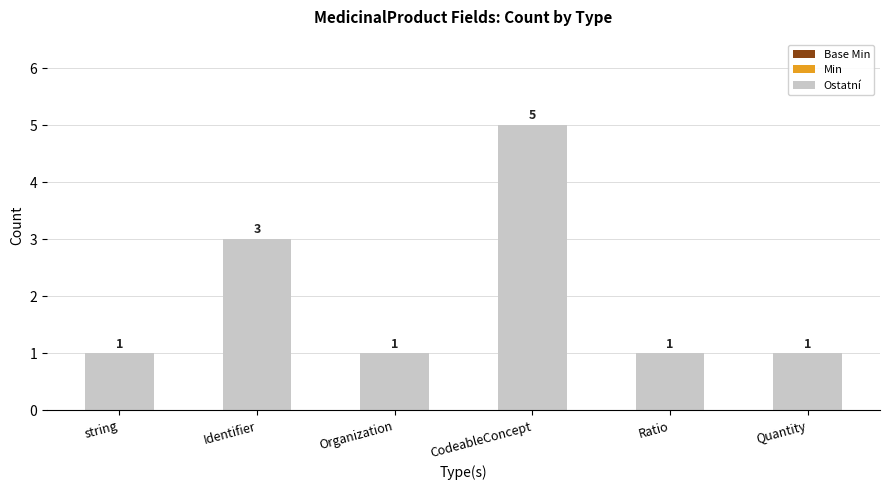

Where is the data nearest to the value 3?

Identifier